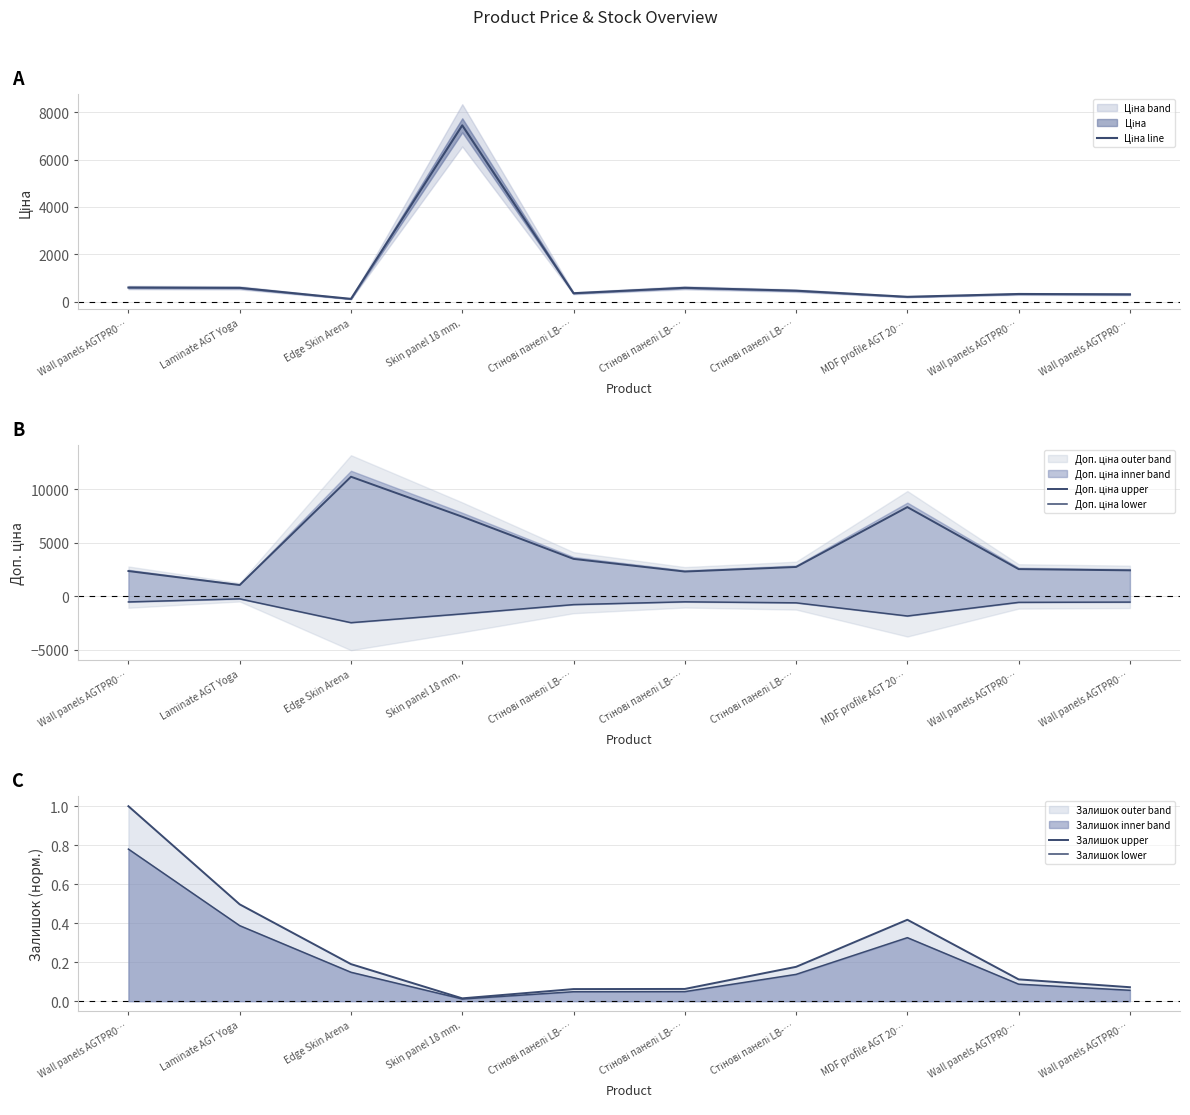

True or false: Залишок lower and Доп. ціна lower cross at least once.

False